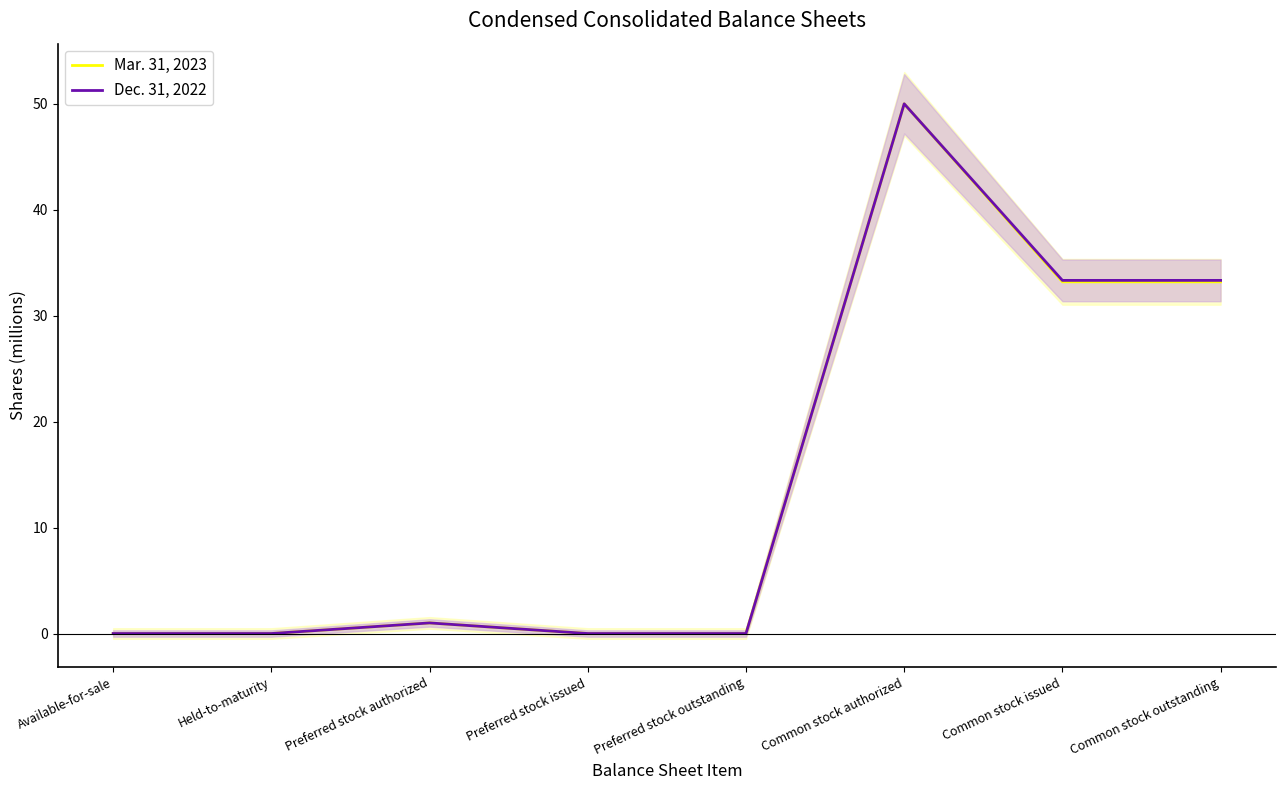

What is the maximum value for Dec. 31, 2022?

50.0